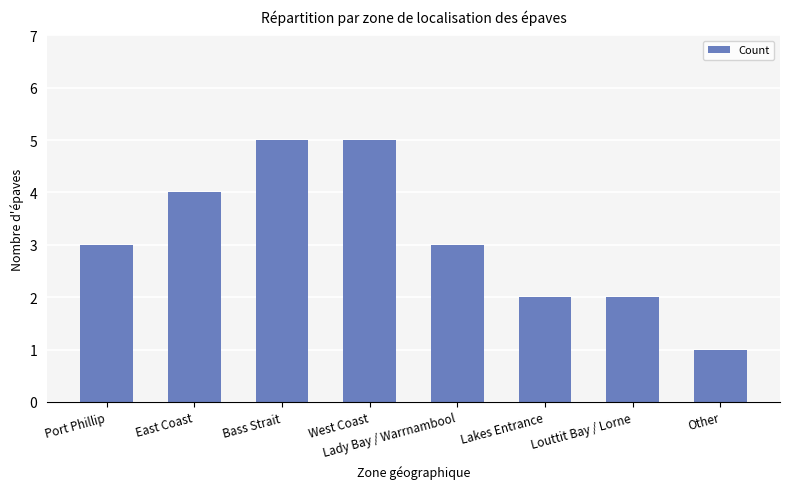

What is the change in value from East Coast to Bass Strait?

+1